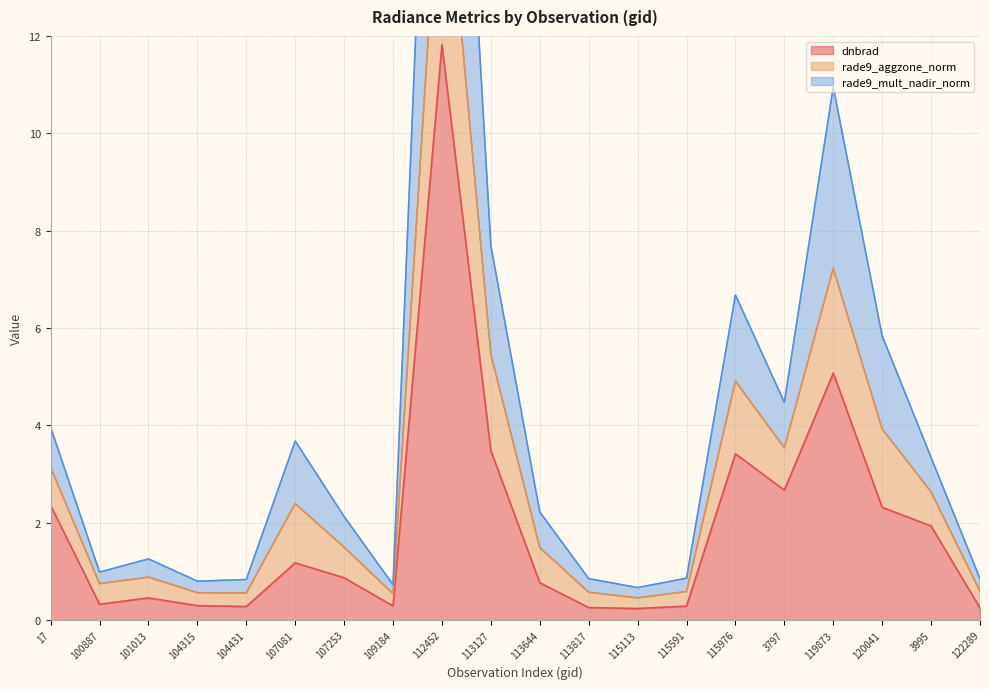

At which category does rade9_aggzone_norm reach its first local valley?

100887